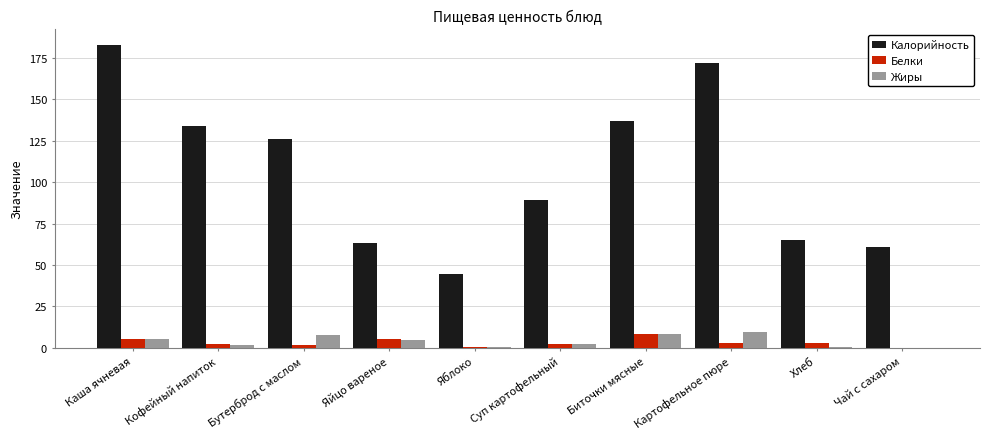

True or false: Жиры has a value of 17.2 at Картофельное пюре.

False